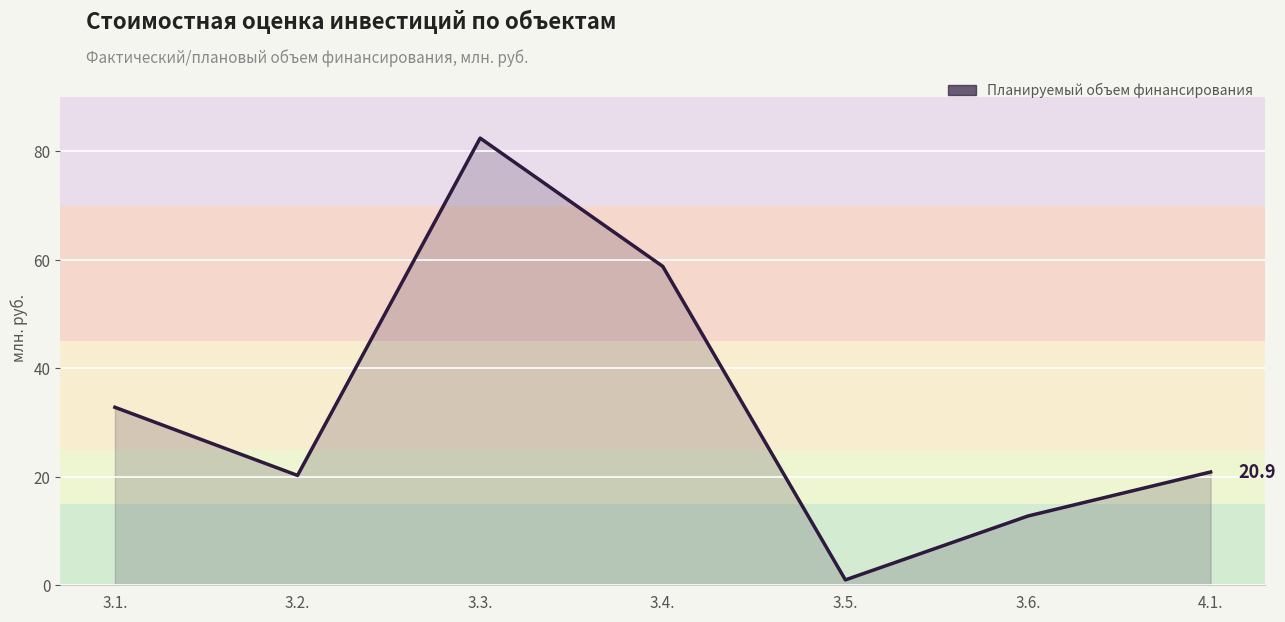

Reading left to right, what are all the values shown in this chart?

3.1.=32.8	3.2.=20.3	3.3.=82.4	3.4.=58.8	3.5.=1.0	3.6.=12.8	4.1.=20.9